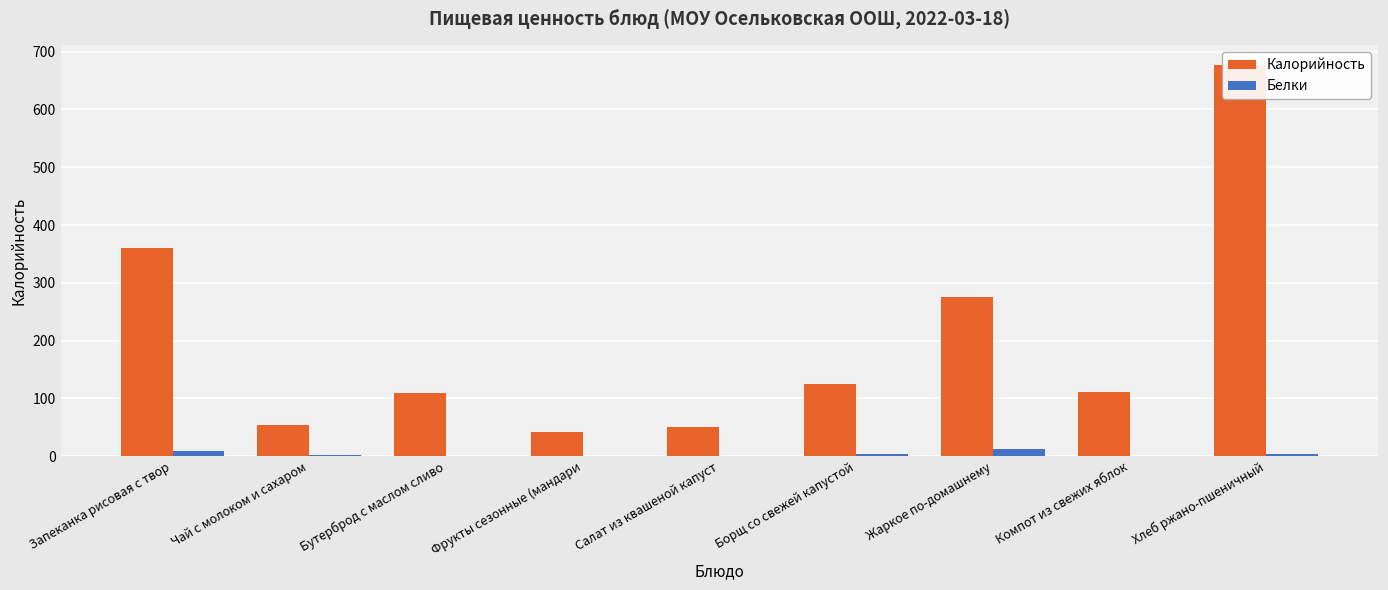

The Калорийность series shows 81.1 at Чай с молоком и сахаром. True or false?

False